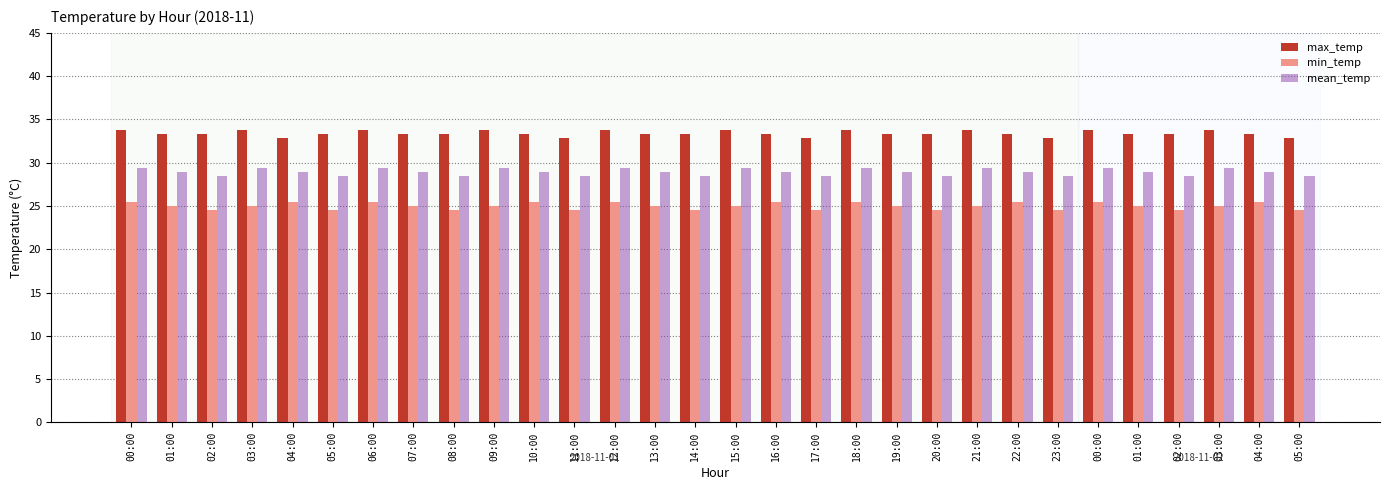

What is the average value of the max_temp series?

33.4